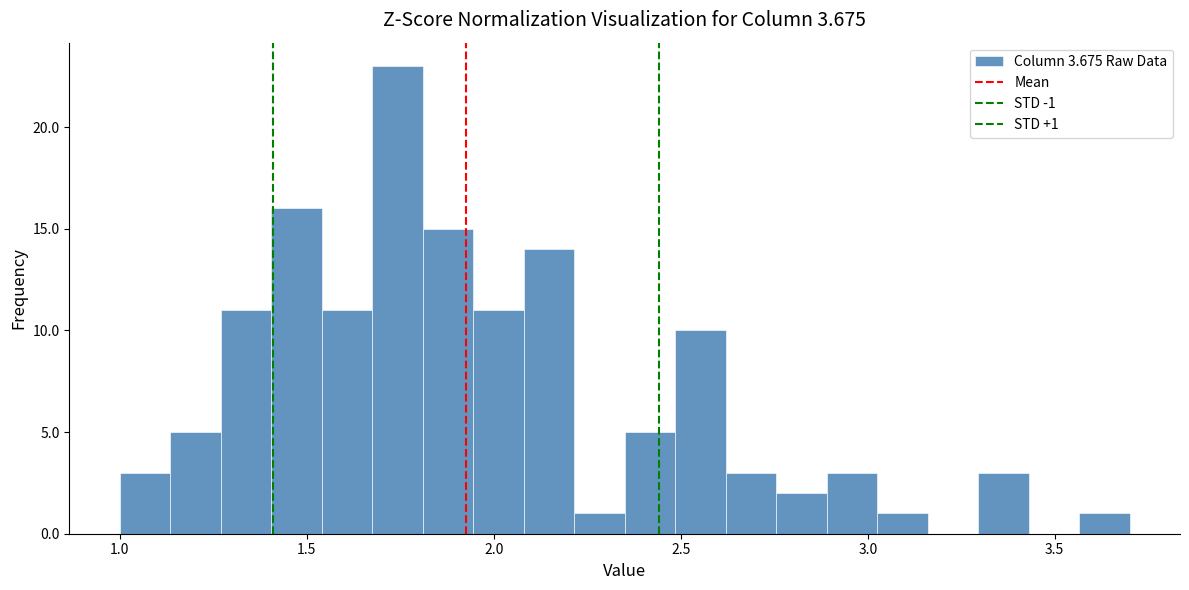

Around what value on the x-axis is the tallest bar? Give the approximate position of its centre, as read against the axis.

1.75